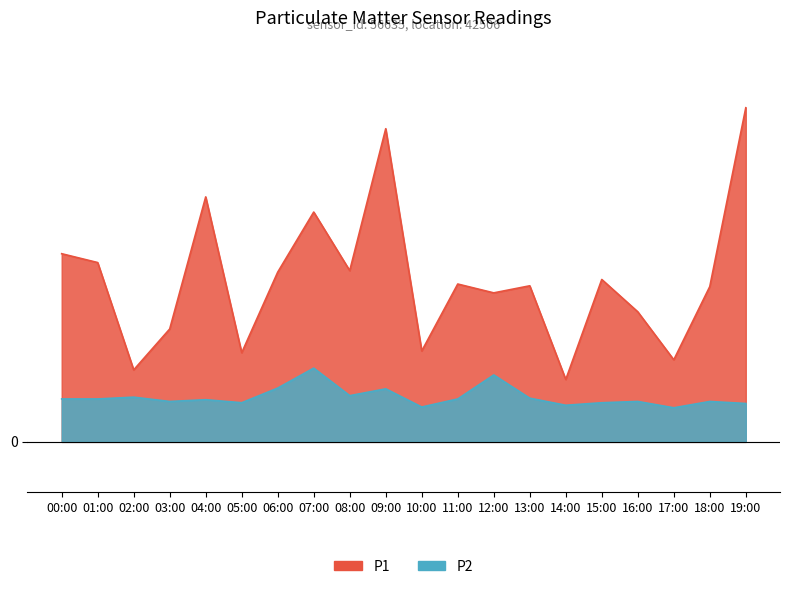

What is the difference between the maximum and minimum values in the P1 series?

2.6